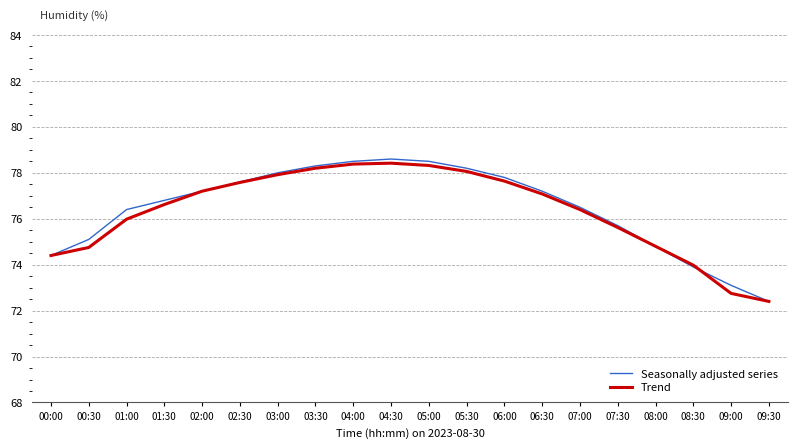

At 05:00, list the series in order from largest to smallest.

Seasonally adjusted series, Trend